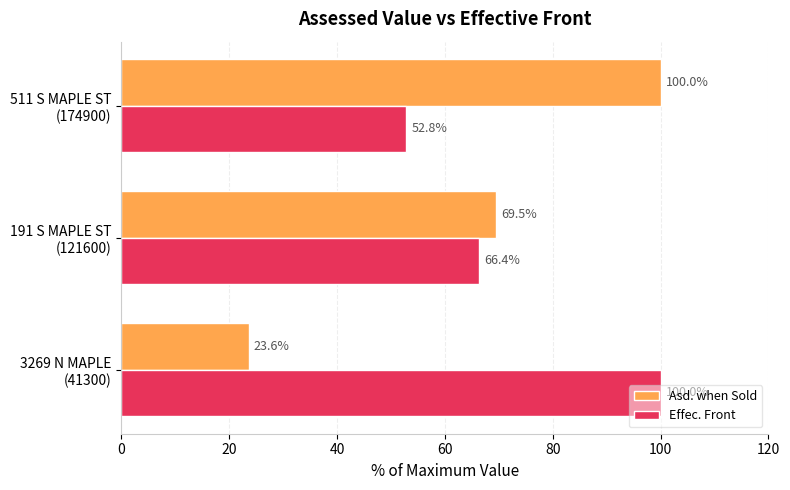

Which series has the largest total across all categories?

Effec. Front